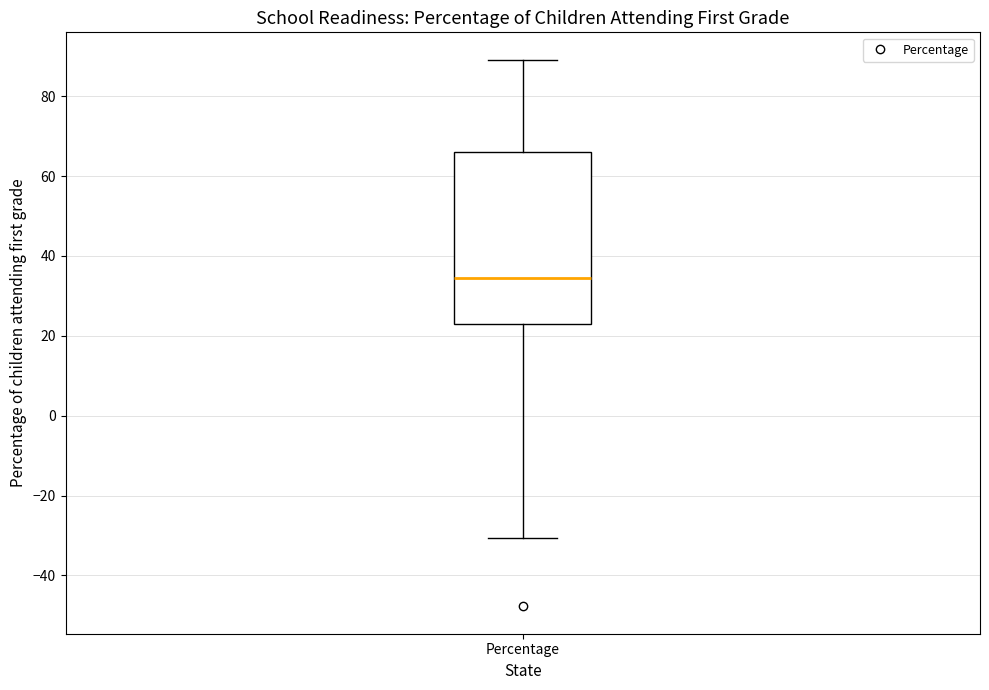

Where does the lower whisker of the box for Percentage end on the y-axis? The values are not printed on the chart, so give them approximately, as read against the axis.

-30